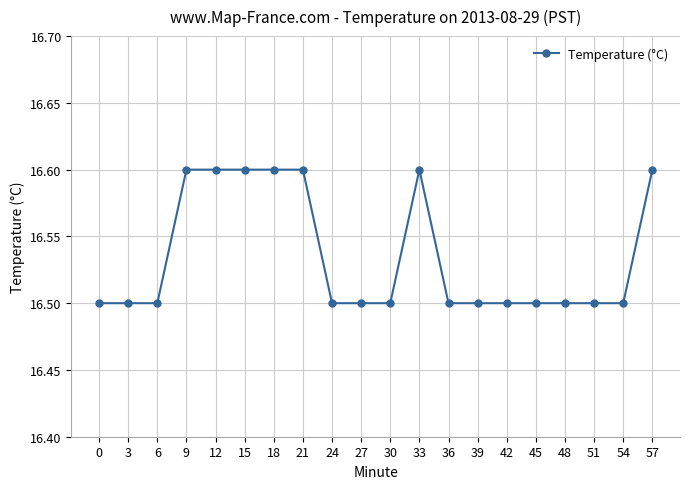

What is the value of the 13th point from the left?

16.5